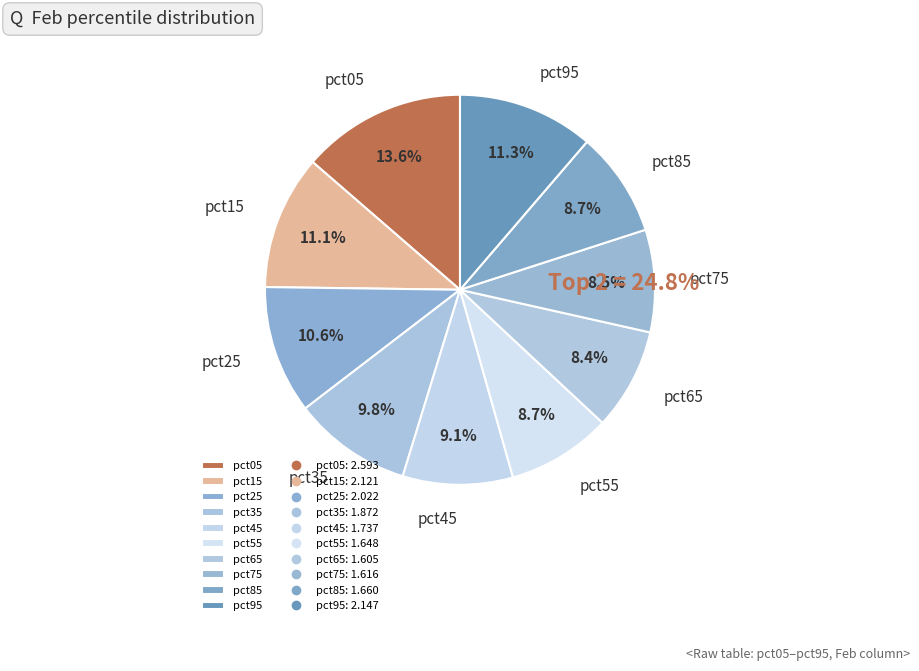

Combined, do pct45 and pct65 account for over 50%?

No